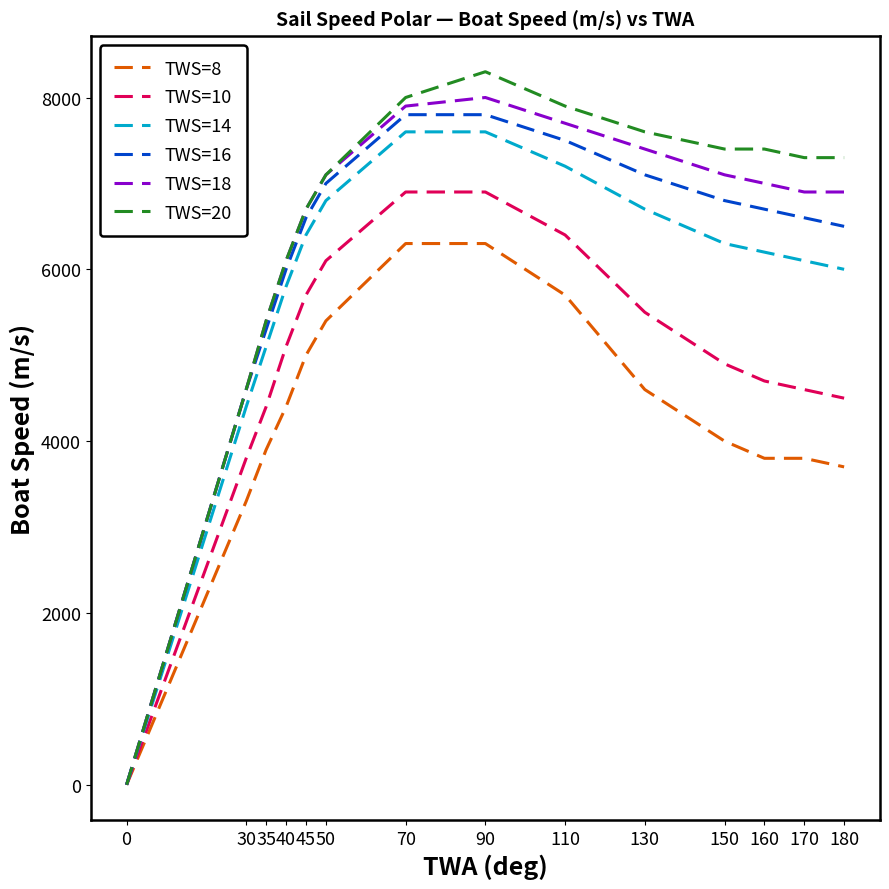

Which series has the largest total across all categories?

TWS=20